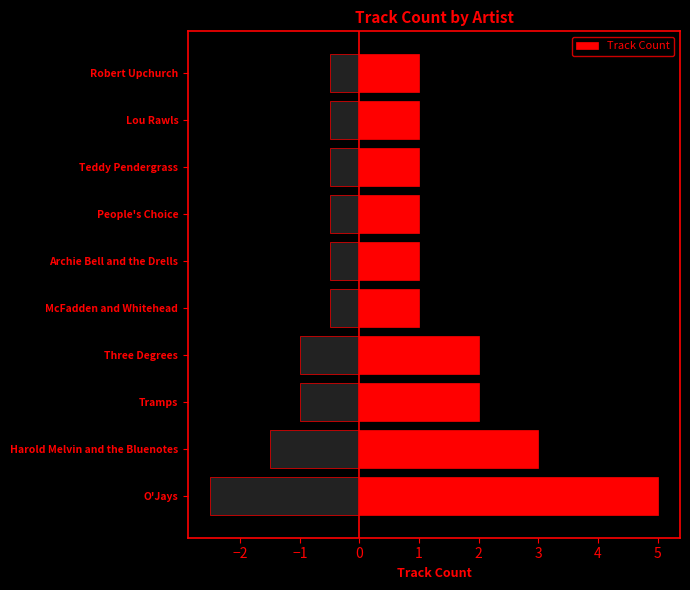

The Track Count series shows 1 at Lou Rawls. True or false?

True